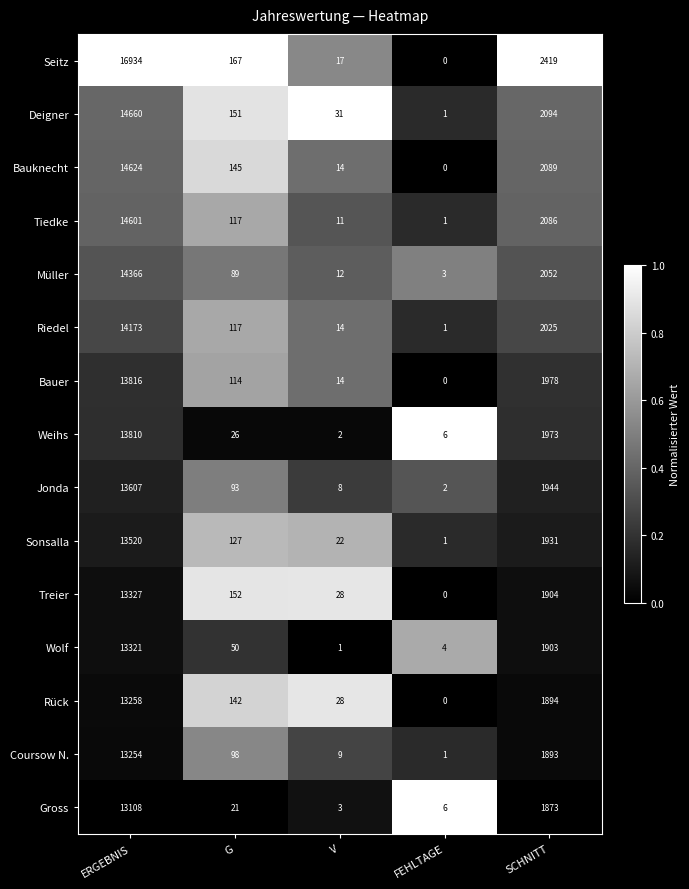

What is the difference between the second highest and second lowest values in the Bauknecht series?

2075